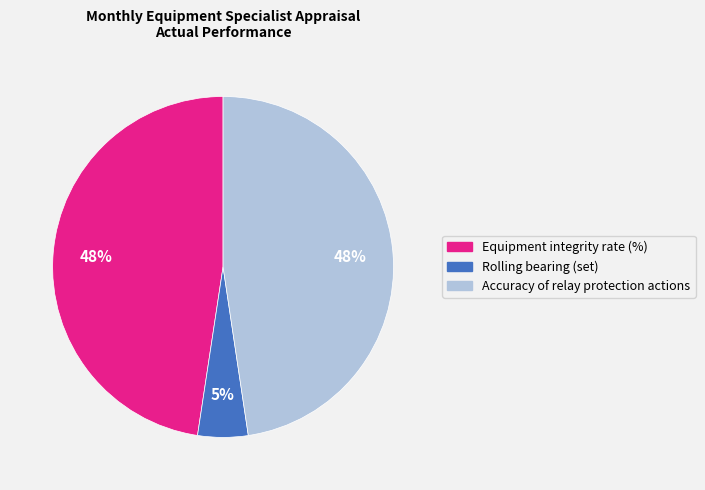

Is it true that Accuracy of relay protection actions is 48% of the pie?

True